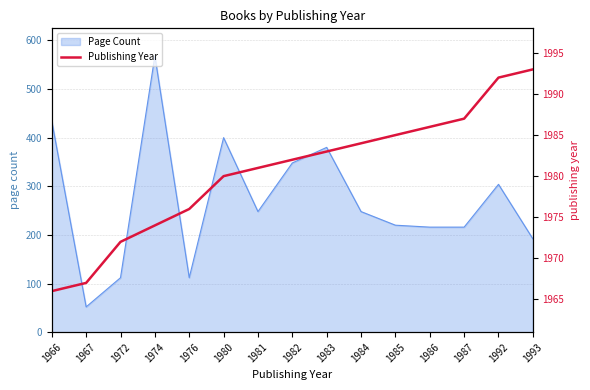

Which label corresponds to the largest value in the chart?

1993